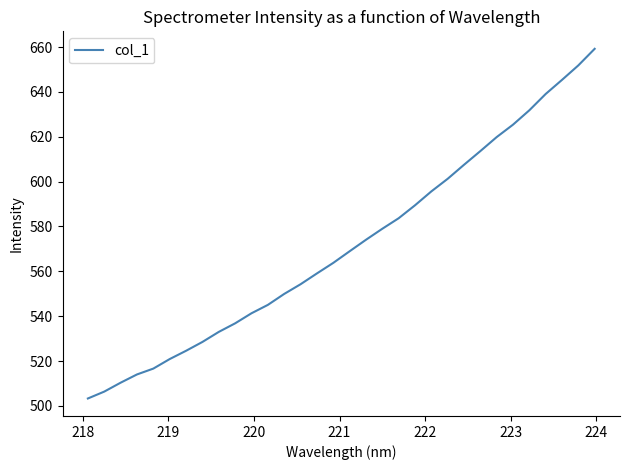

What is the smallest value displayed?

503.3